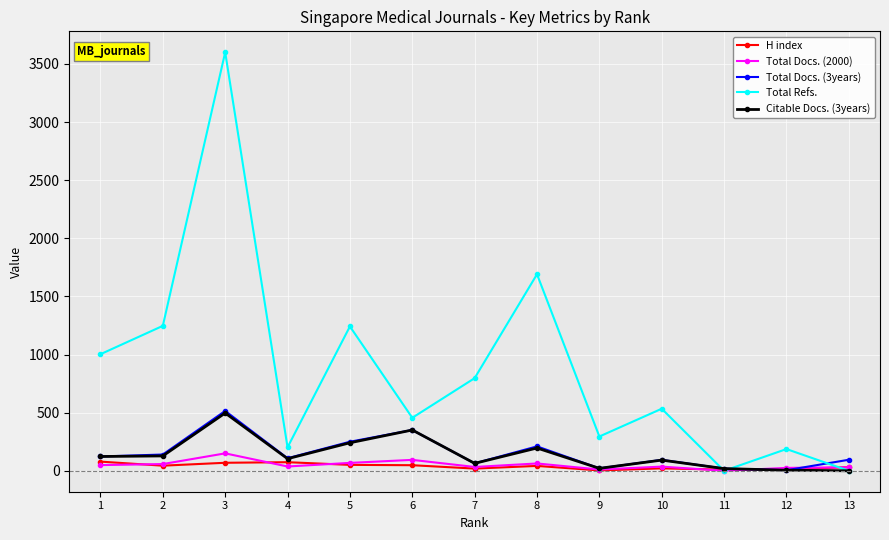

Where does the Citable Docs. (3years) series first go above 104?

1